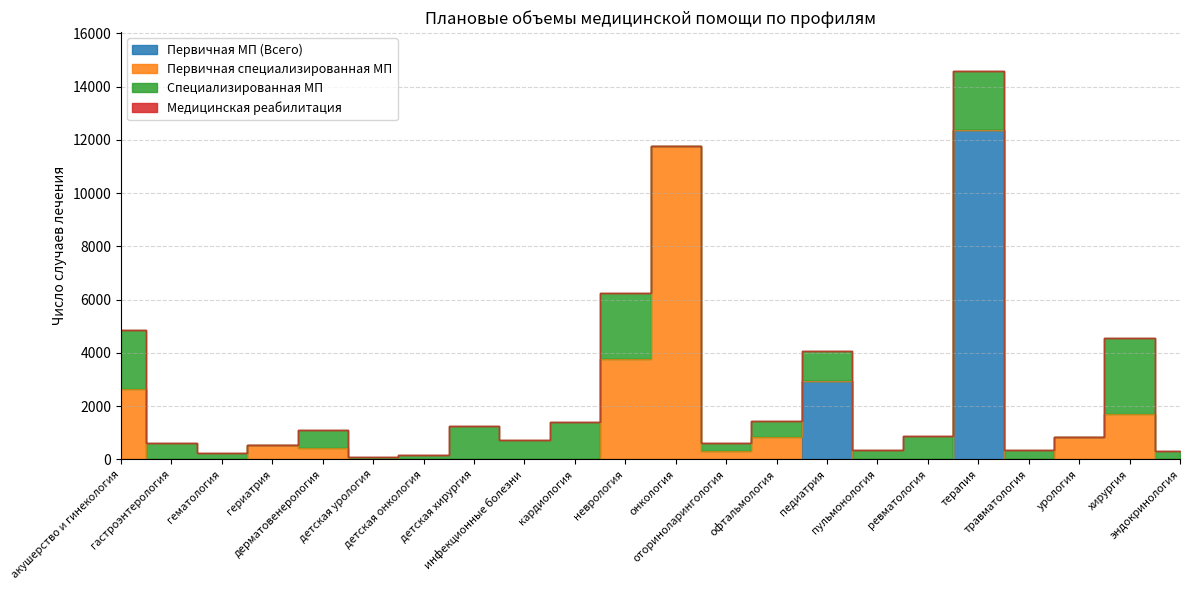

Which series has the largest range (max minus min)?

Первичная МП (Всего)